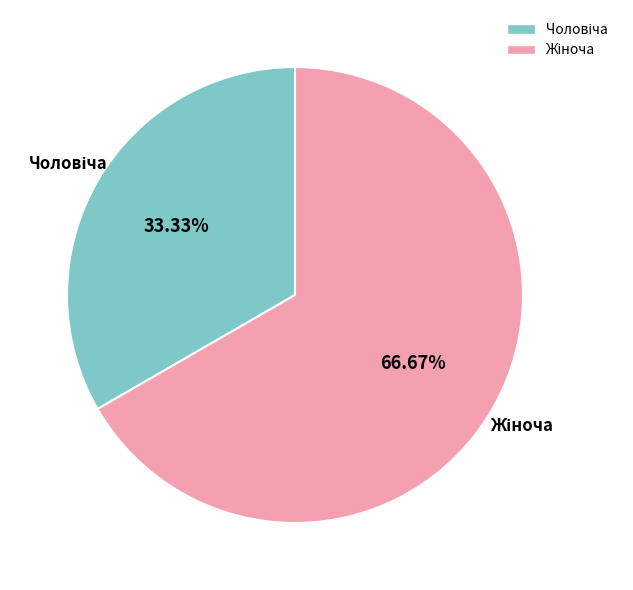

Is there any slice that represents more than half of the pie?

Yes